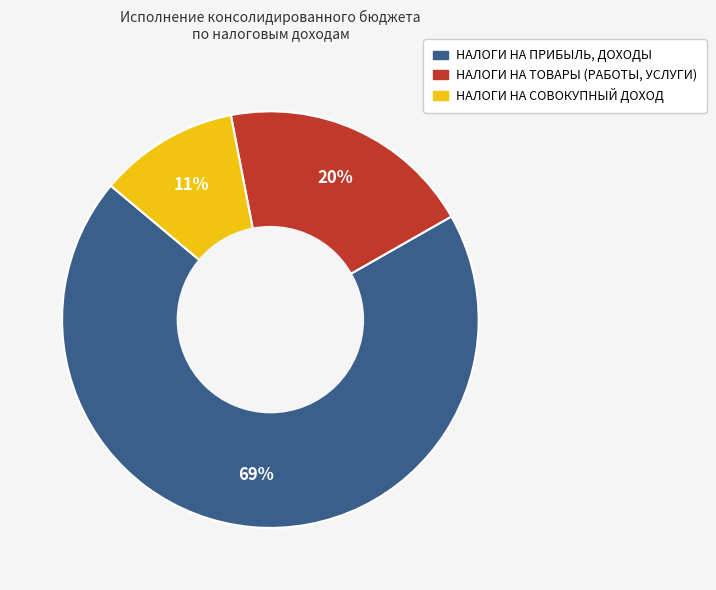

Between НАЛОГИ НА ТОВАРЫ (РАБОТЫ, УСЛУГИ) and НАЛОГИ НА СОВОКУПНЫЙ ДОХОД, which is larger?

НАЛОГИ НА ТОВАРЫ (РАБОТЫ, УСЛУГИ)